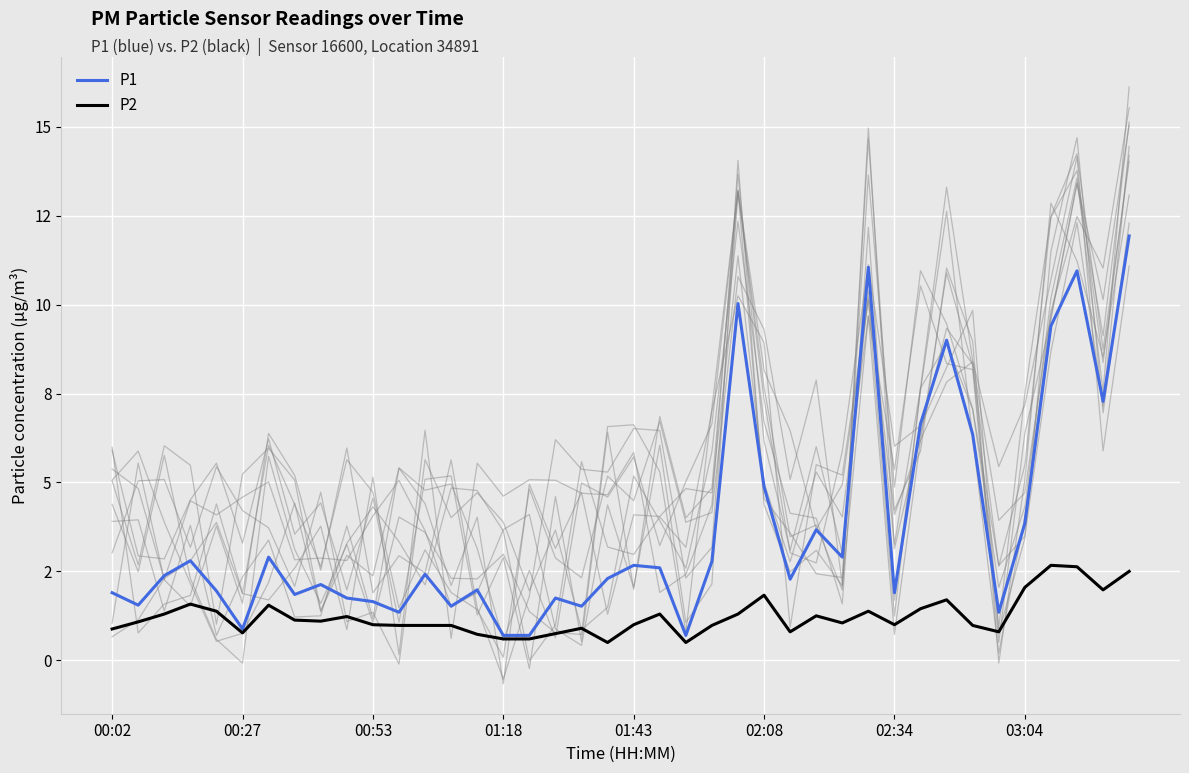

Between 25 and 32, which series saw the biggest shift?

P1